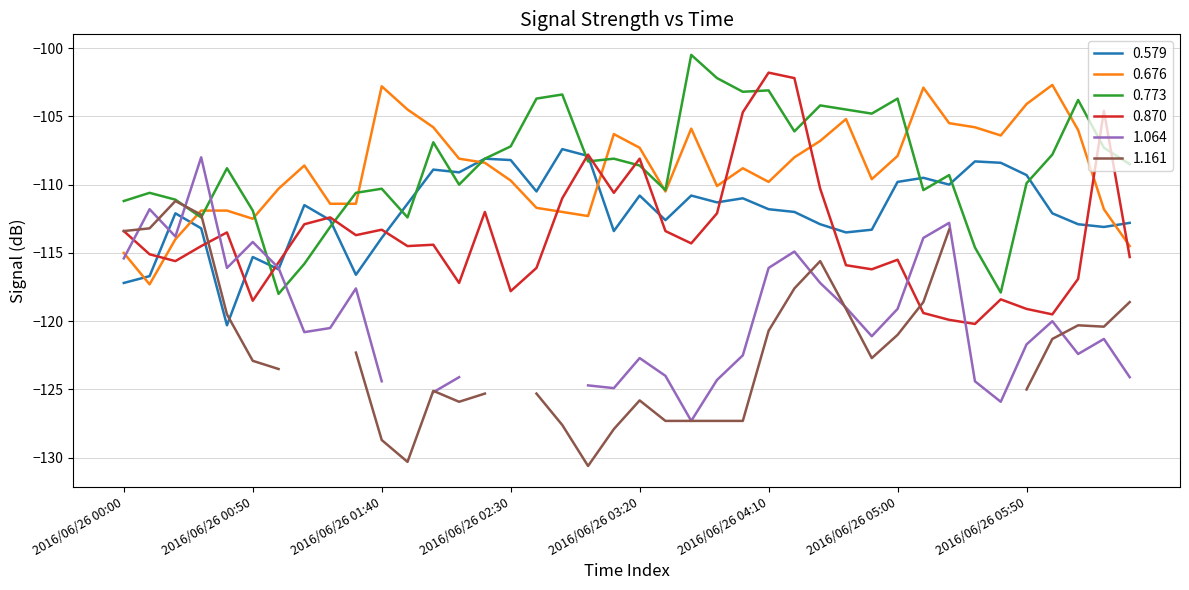

Which has a higher value, 2016/06/26 05:30 or 2016/06/26 06:20?

2016/06/26 05:30